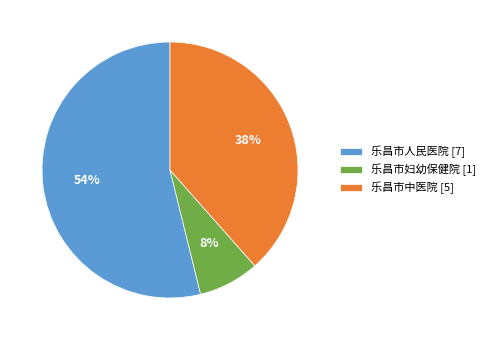

To the nearest percent, what is the combined percentage of 乐昌市人民医院 [7] and 乐昌市中医院 [5]?

92%